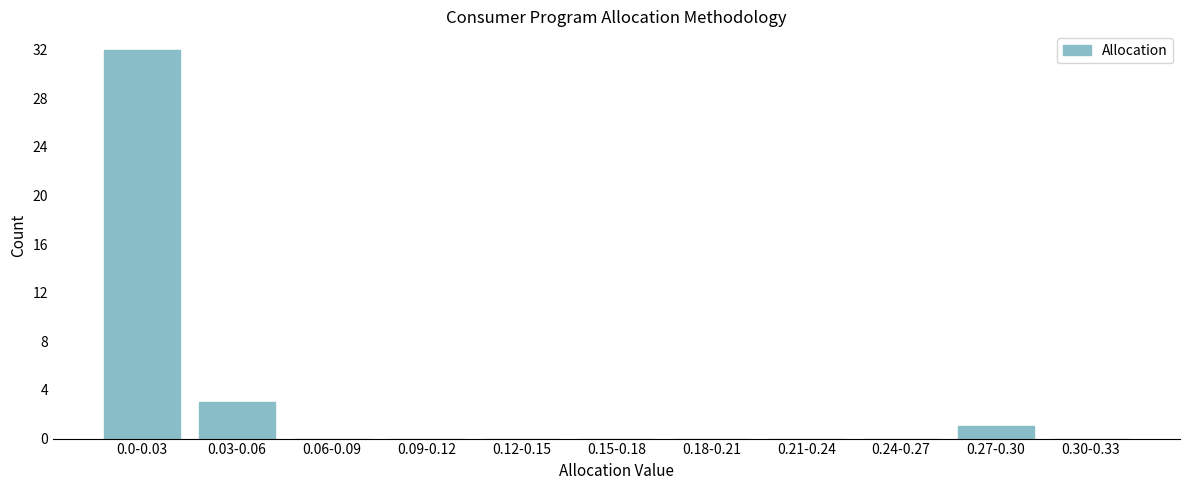

Reading right to left, transcribe all the data shown in this chart.

0.30-0.33=0	0.27-0.30=1	0.24-0.27=0	0.21-0.24=0	0.18-0.21=0	0.15-0.18=0	0.12-0.15=0	0.09-0.12=0	0.06-0.09=0	0.03-0.06=3	0.0-0.03=32